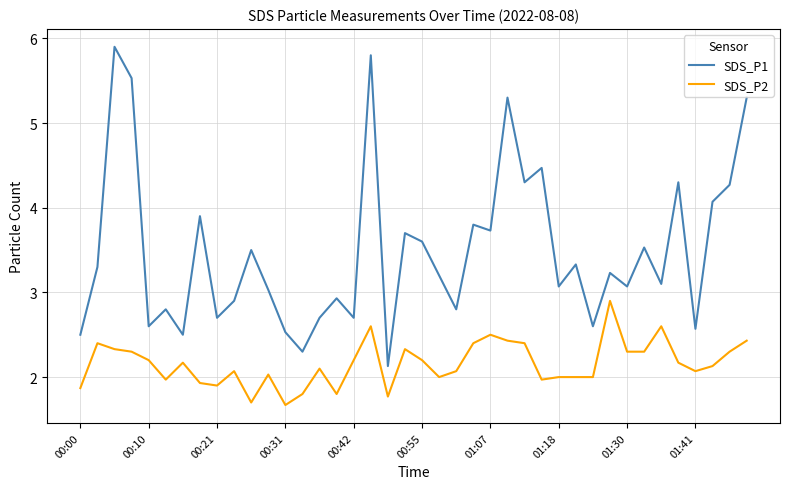

Reading right to left, what are all the values shown in this chart?

SDS_P1: 5.3	4.3	4.1	2.6	4.3	3.1	3.5	3.1	3.2	2.6	3.3	3.1	4.5	4.3	5.3	3.7	3.8	2.8	3.2	3.6	3.7	2.1	5.8	2.7	2.9	2.7	2.3	2.5	3.0	3.5	2.9	2.7	3.9	2.5	2.8	2.6	5.5	5.9	3.3	2.5
SDS_P2: 2.4	2.3	2.1	2.1	2.2	2.6	2.3	2.3	2.9	2.0	2.0	2.0	2.0	2.4	2.4	2.5	2.4	2.1	2.0	2.2	2.3	1.8	2.6	2.2	1.8	2.1	1.8	1.7	2.0	1.7	2.1	1.9	1.9	2.2	2.0	2.2	2.3	2.3	2.4	1.9